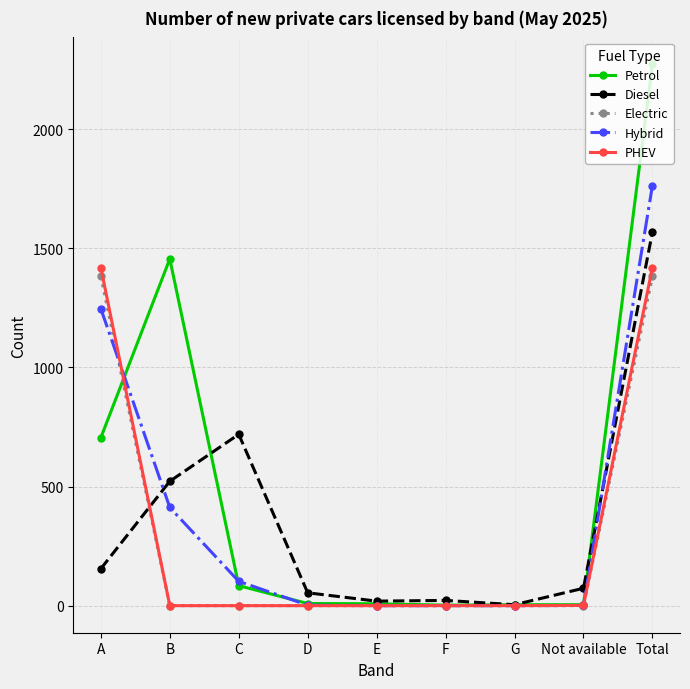

After their last crossing, which series has the higher values: Diesel or Electric?

Diesel